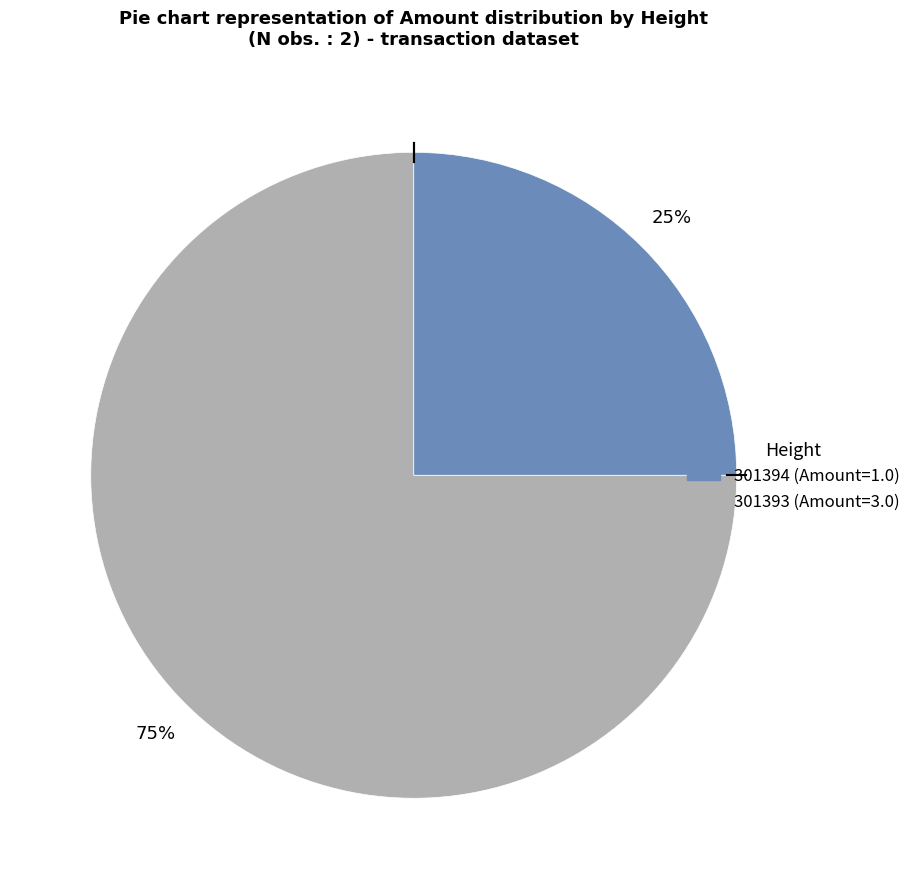

Does 301393 account for over 50% of the chart?

Yes